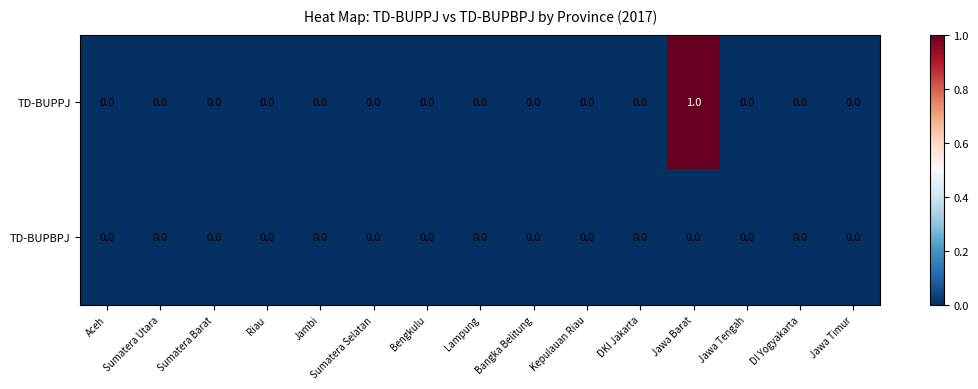

Which series has the widest spread of values?

TD-BUPPJ